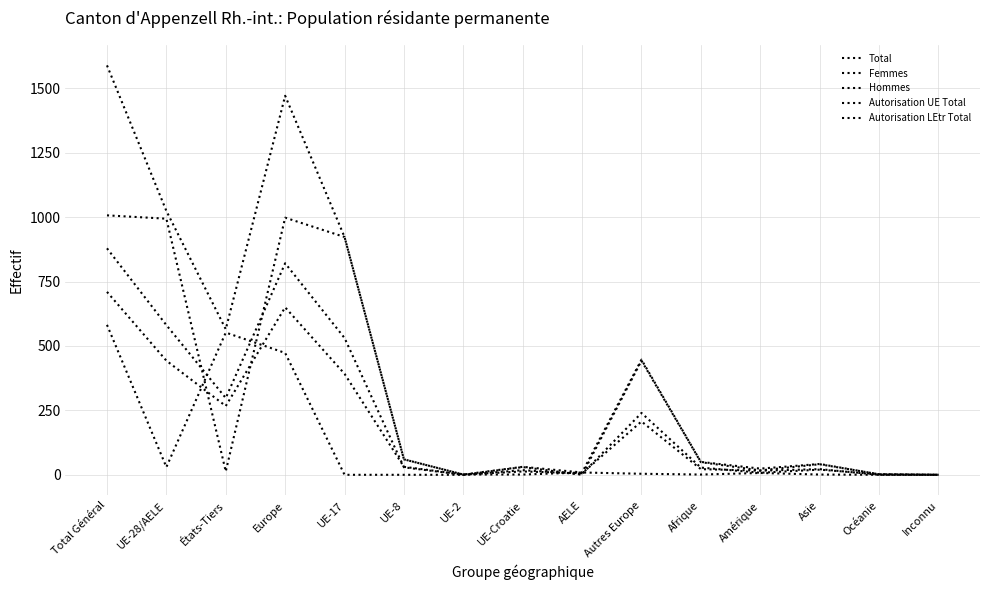

Which series has the largest range (max minus min)?

Total